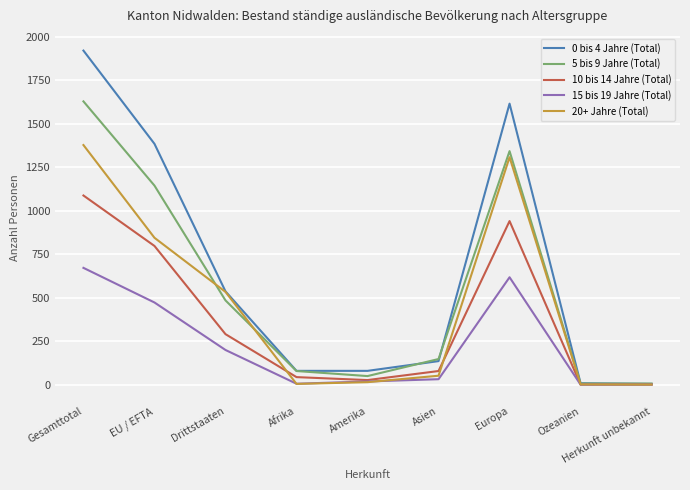

The 5 bis 9 Jahre (Total) series shows 1144 at EU / EFTA. True or false?

True